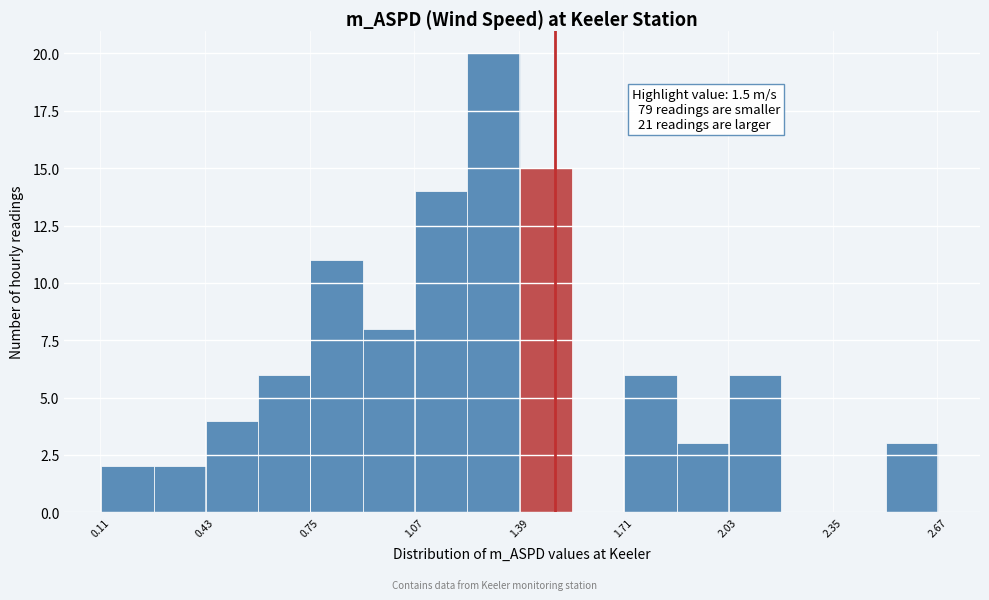

Around what value on the x-axis is the tallest bar? Give the approximate position of its centre, as read against the axis.

1.30